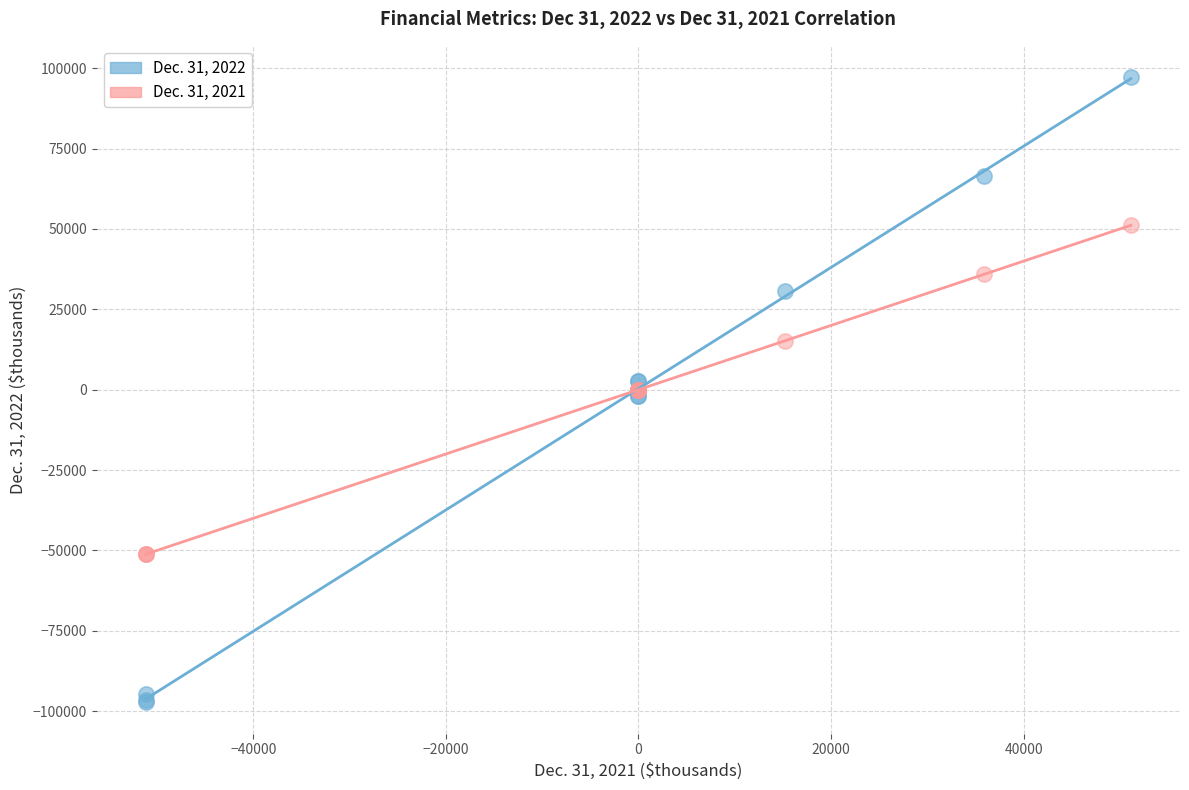

Which series contains the lowest Y value?

Dec. 31, 2022